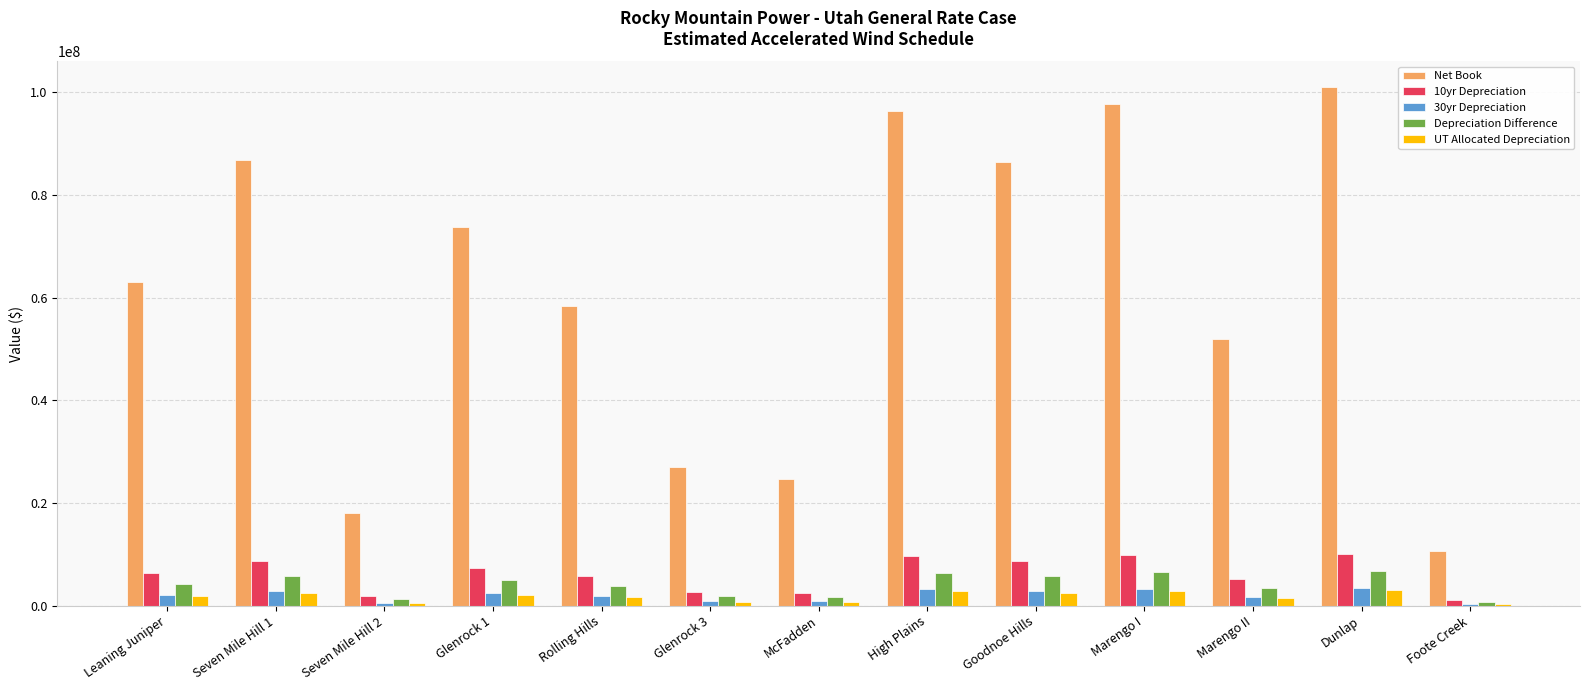

Which series has the largest total across all categories?

Net Book